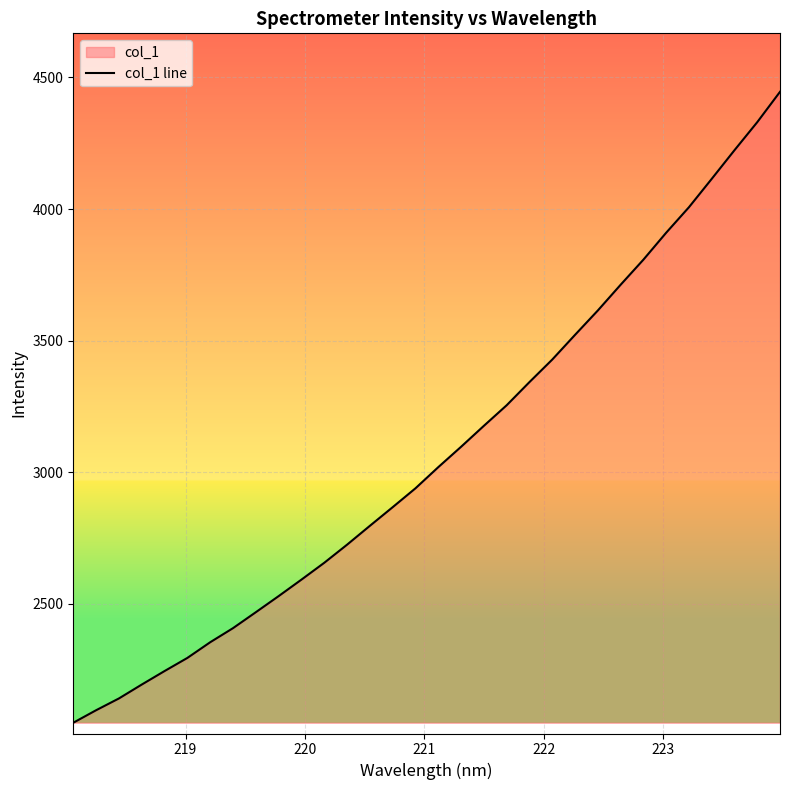

What is the difference between the maximum and minimum values?

2397.7